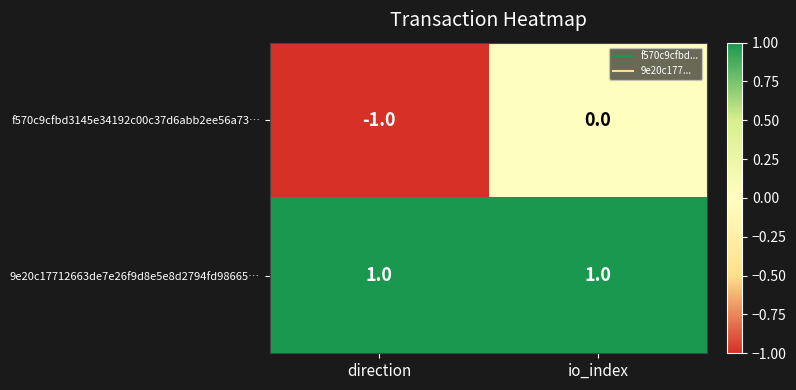

At which label does f570c9cfbd3145e34192c00c37d6abb2ee56a73… reach its minimum?

direction